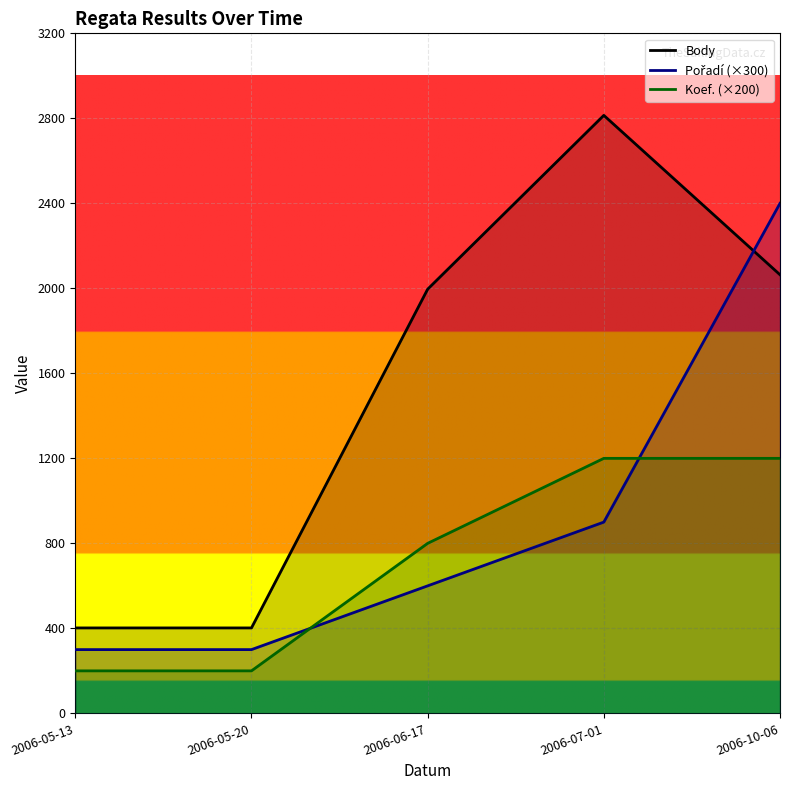

Rank the series by their average value, from highest to lowest.

Body, Pořadí (×300), Koef. (×200)